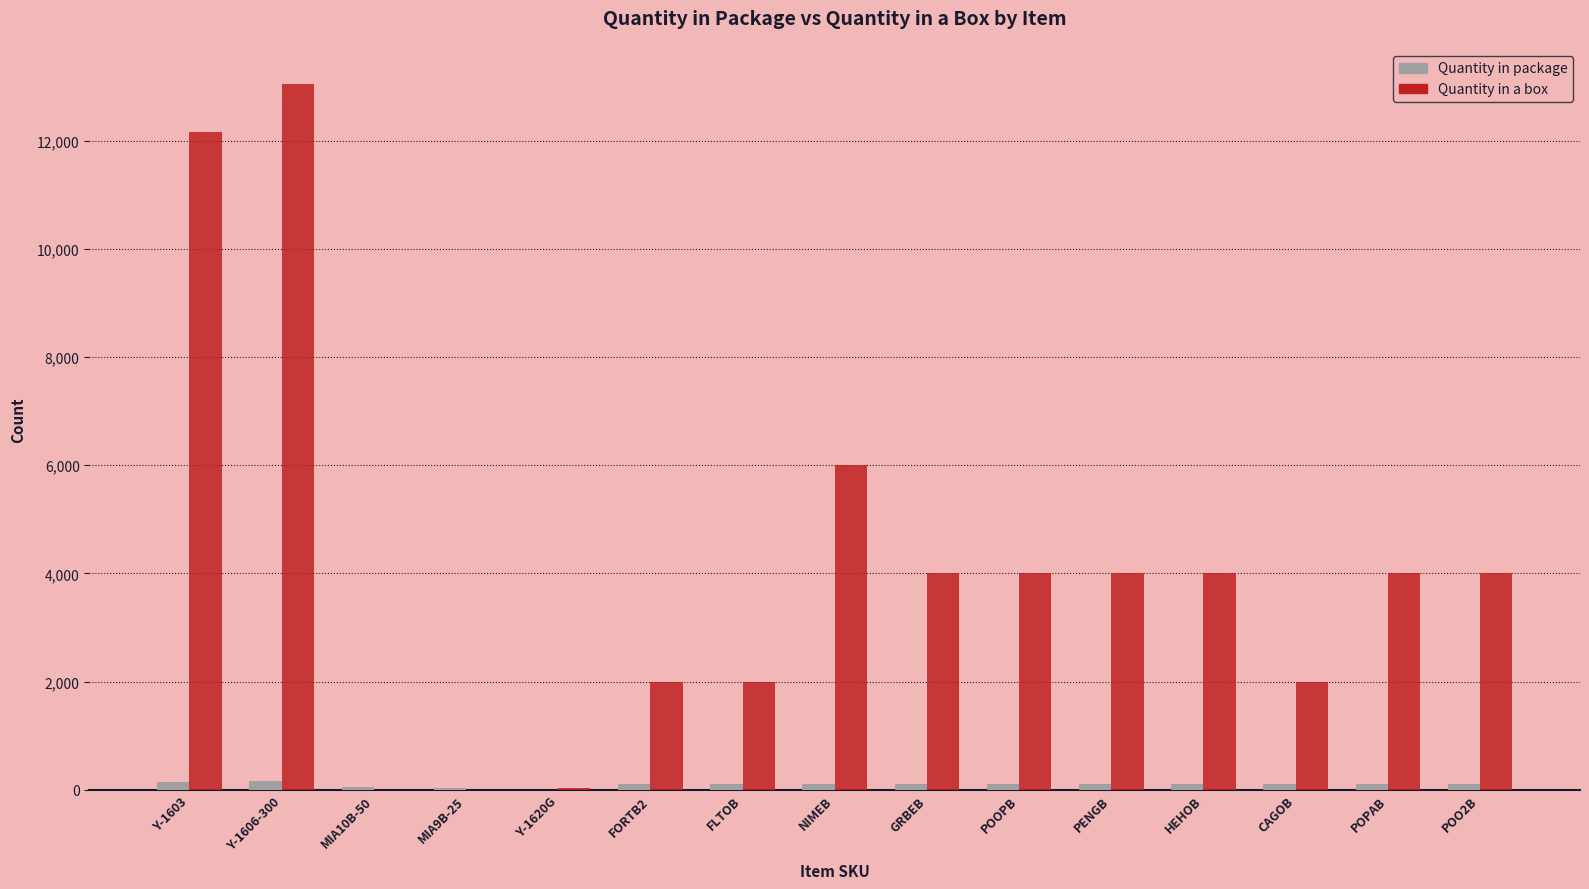

True or false: Quantity in package has a value of 152 at Y-1603.

True